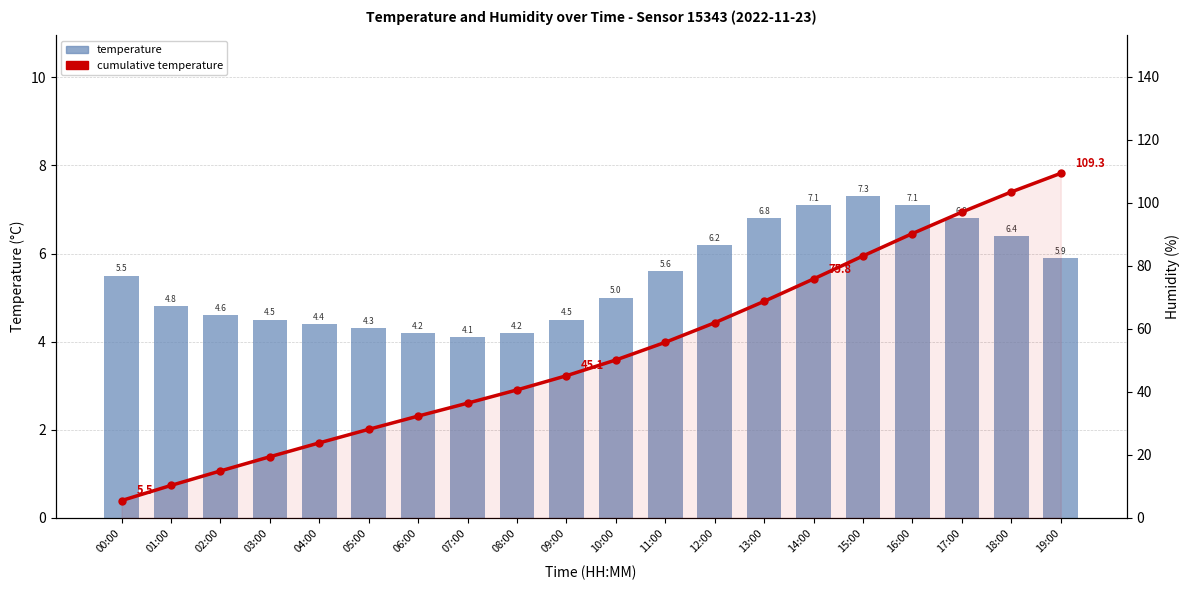

What value does the cumulative temperature series have at 12:00?

61.9